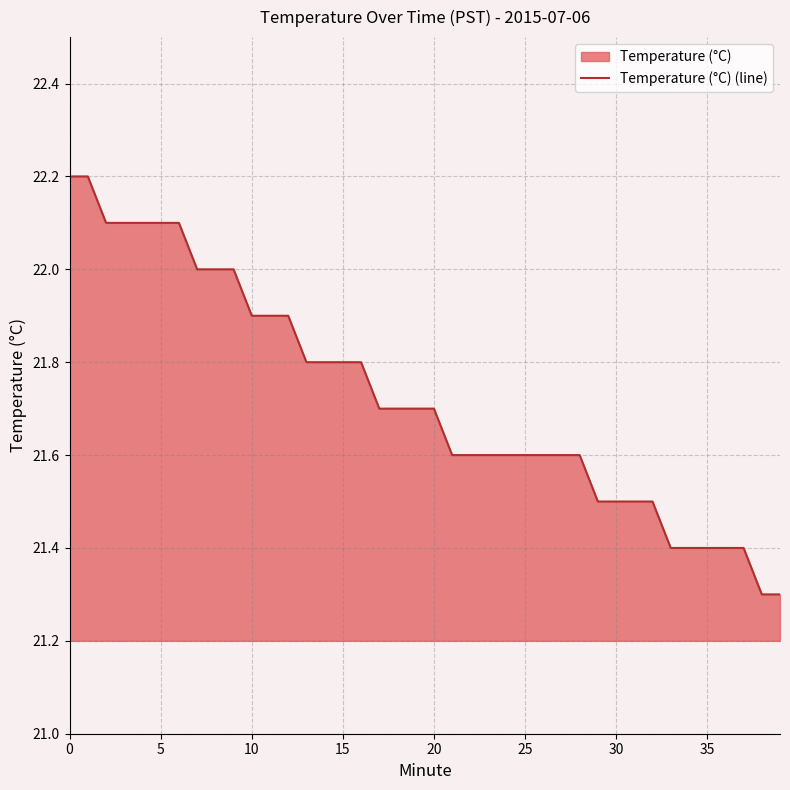

What is the average value?

21.7